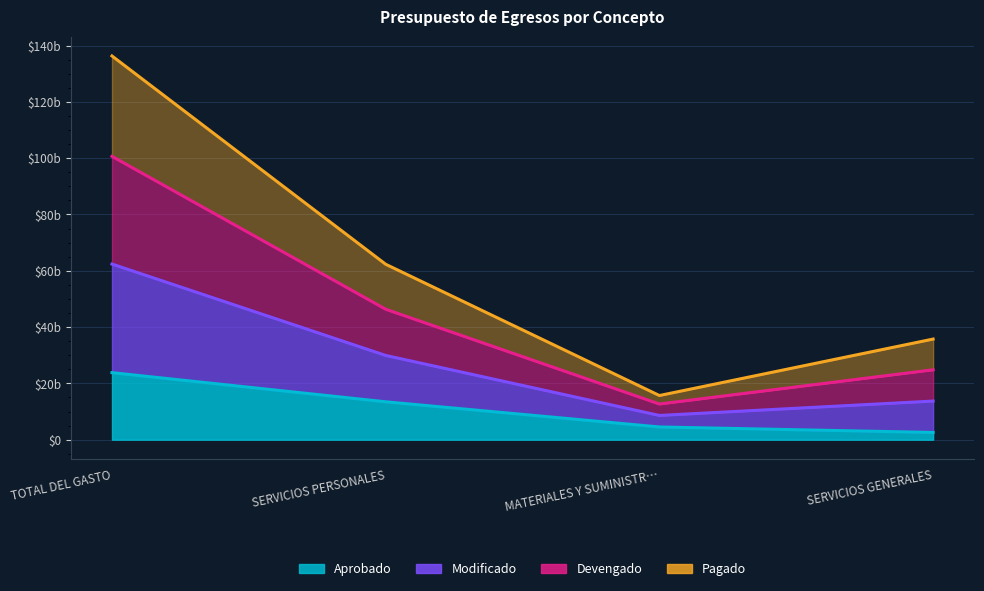

What is the average value of the Aprobado series?

11091604511